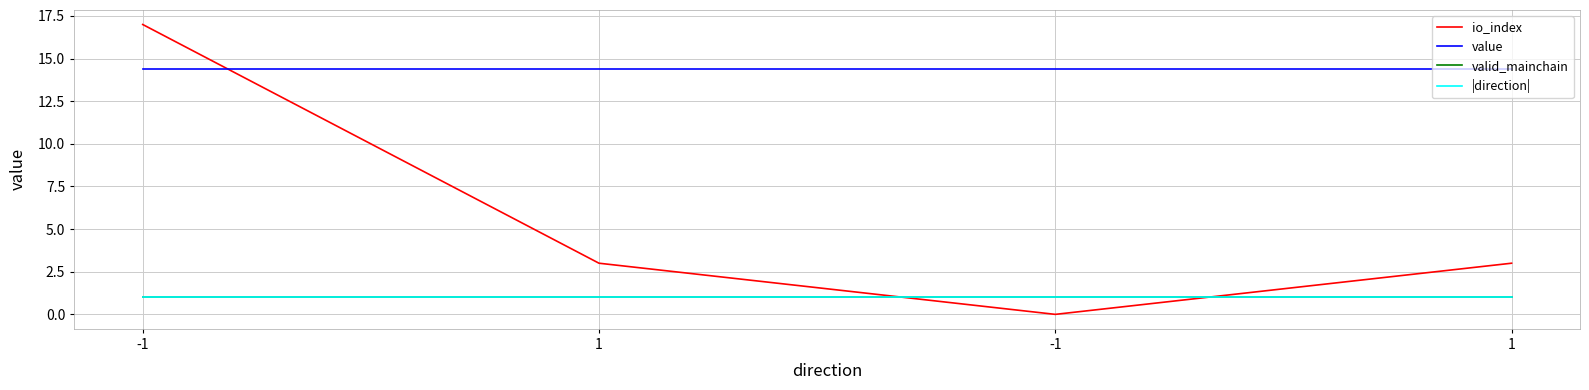

Does the chart display data point markers on the line(s)?

No